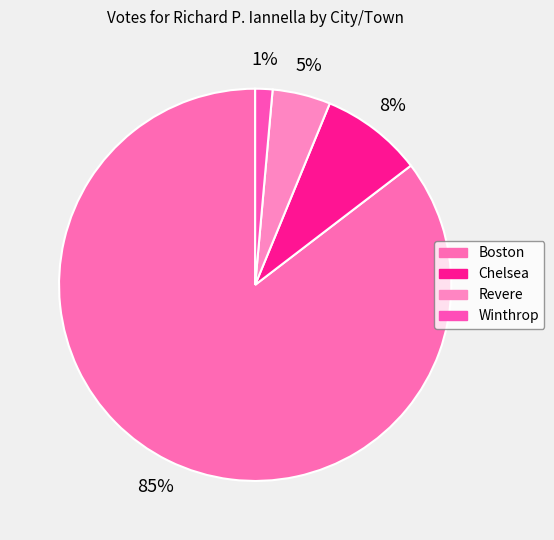

What is the change in value from Revere to Winthrop?

-588